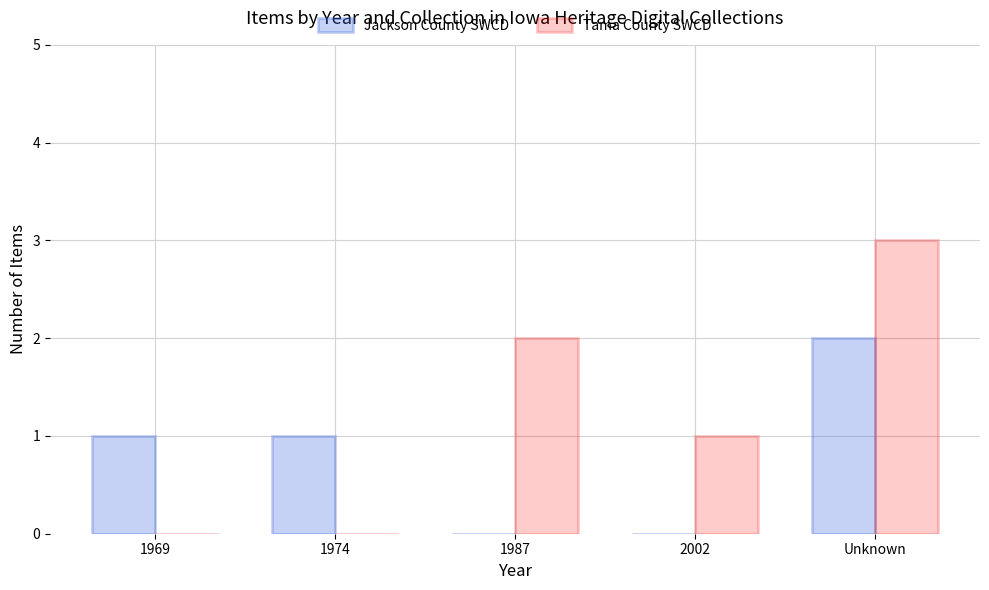

True or false: Tama County SWCD has a value of 1 at 2002.

True